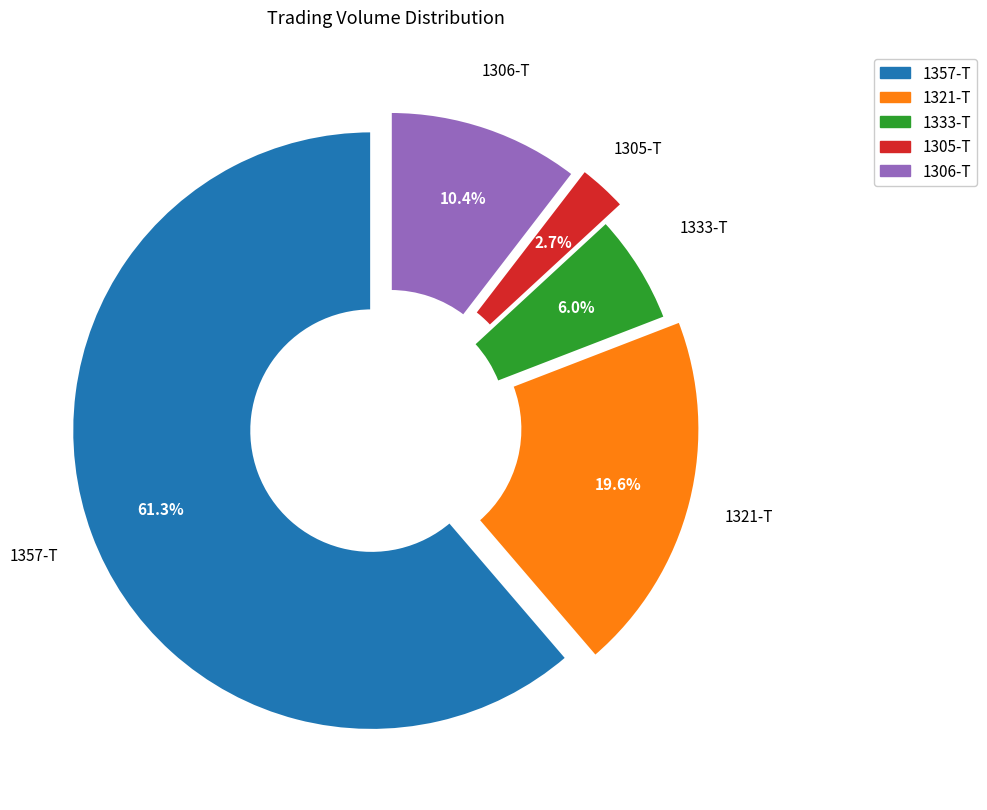

Is there any slice that represents more than half of the pie?

Yes